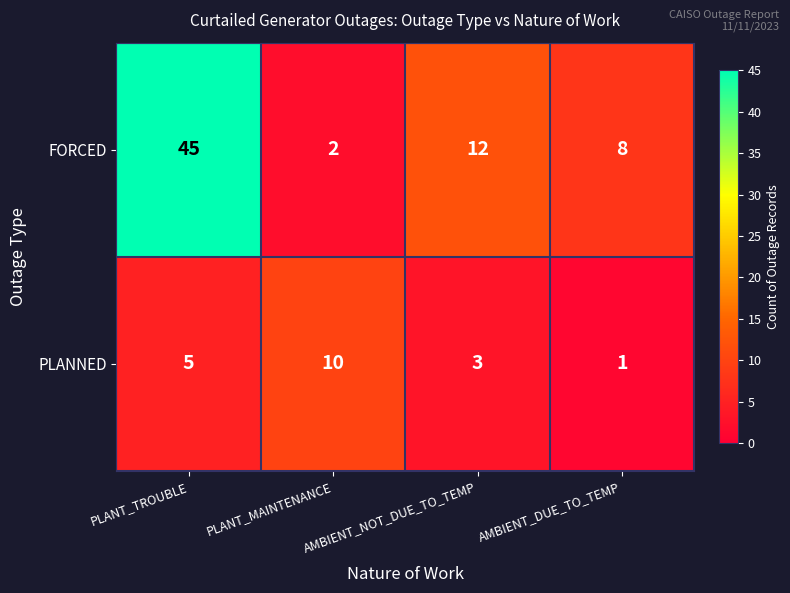

The PLANNED series shows 5 at AMBIENT_NOT_DUE_TO_TEMP. True or false?

False